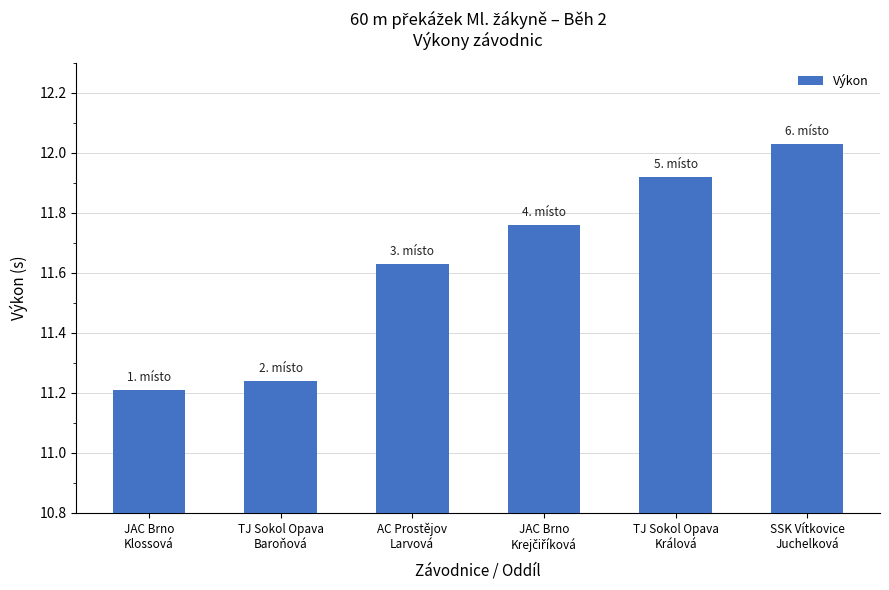

What is the sum of all values?

69.8